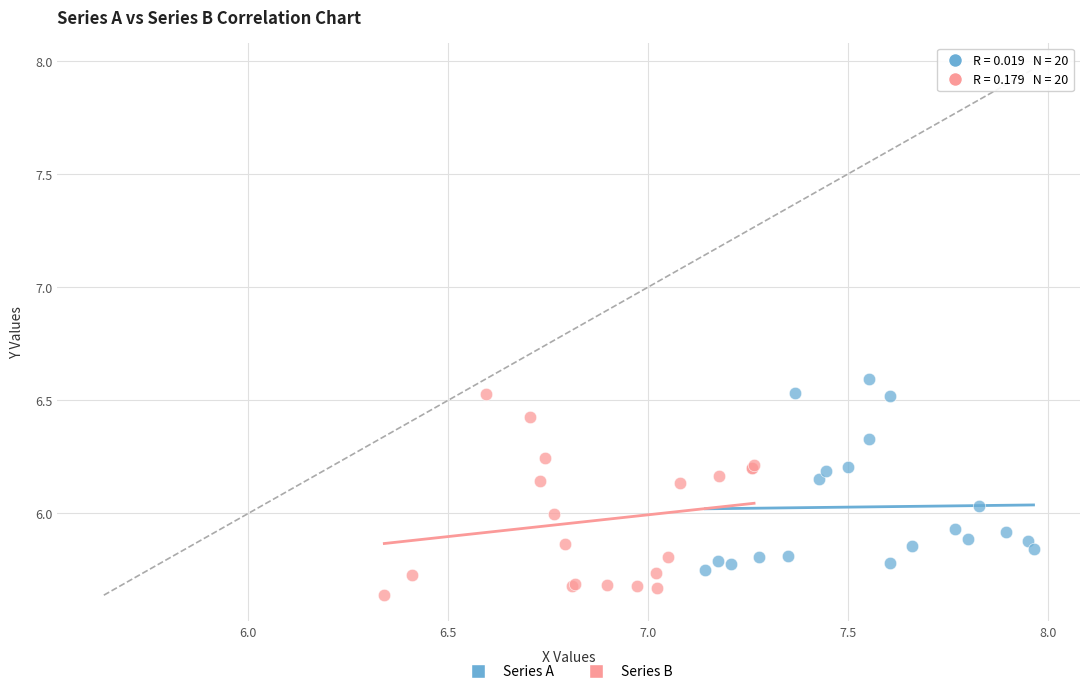

Which series reaches the minimum Y coordinate?

Series B